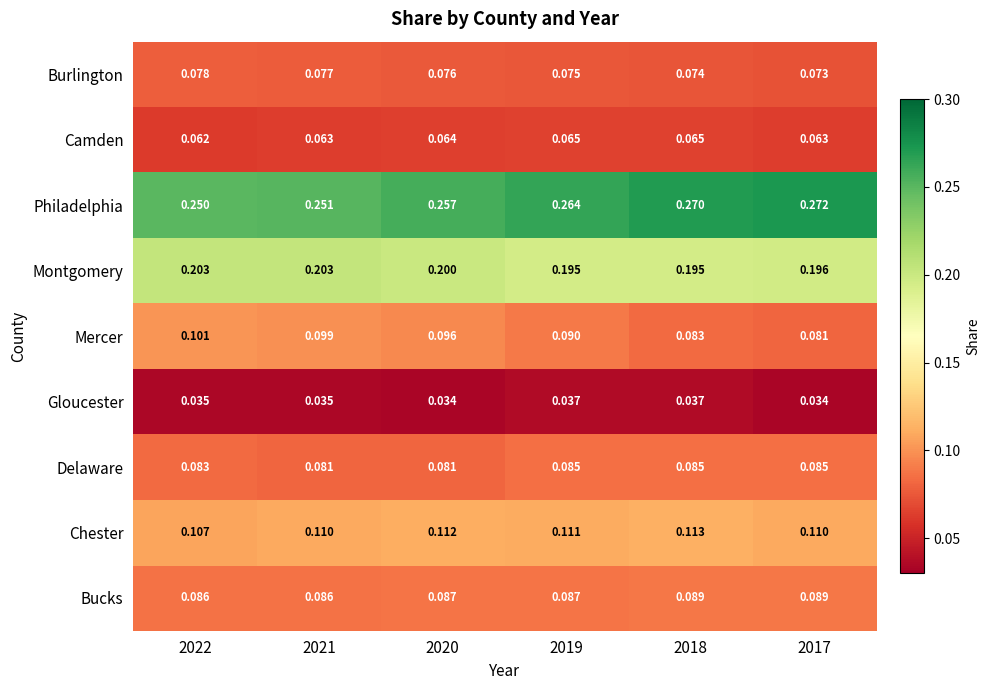

Which series has the largest range (max minus min)?

Philadelphia